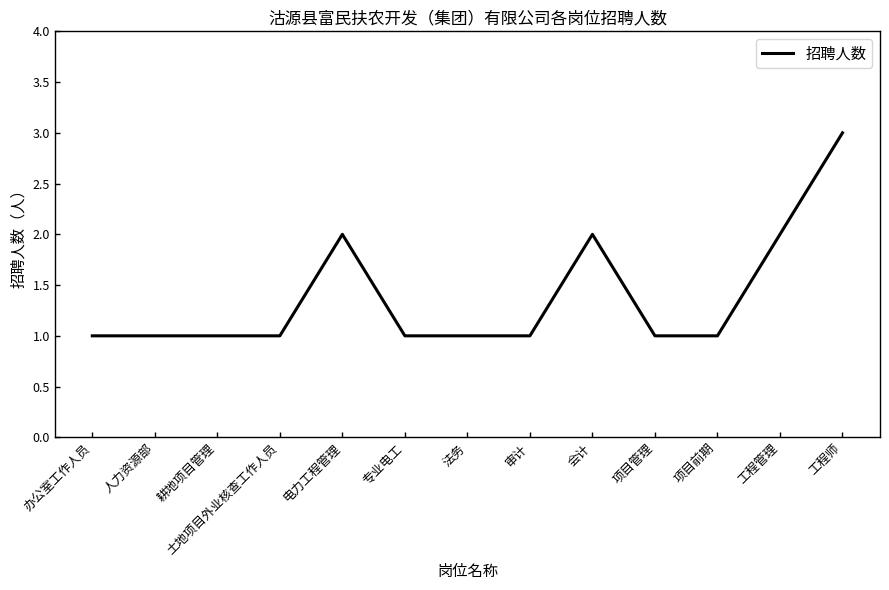

What position from the left is 项目管理?

10